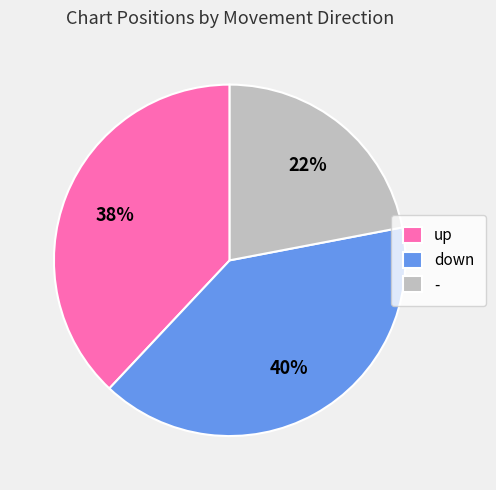

Rank the categories by value from highest to lowest.

down, up, -